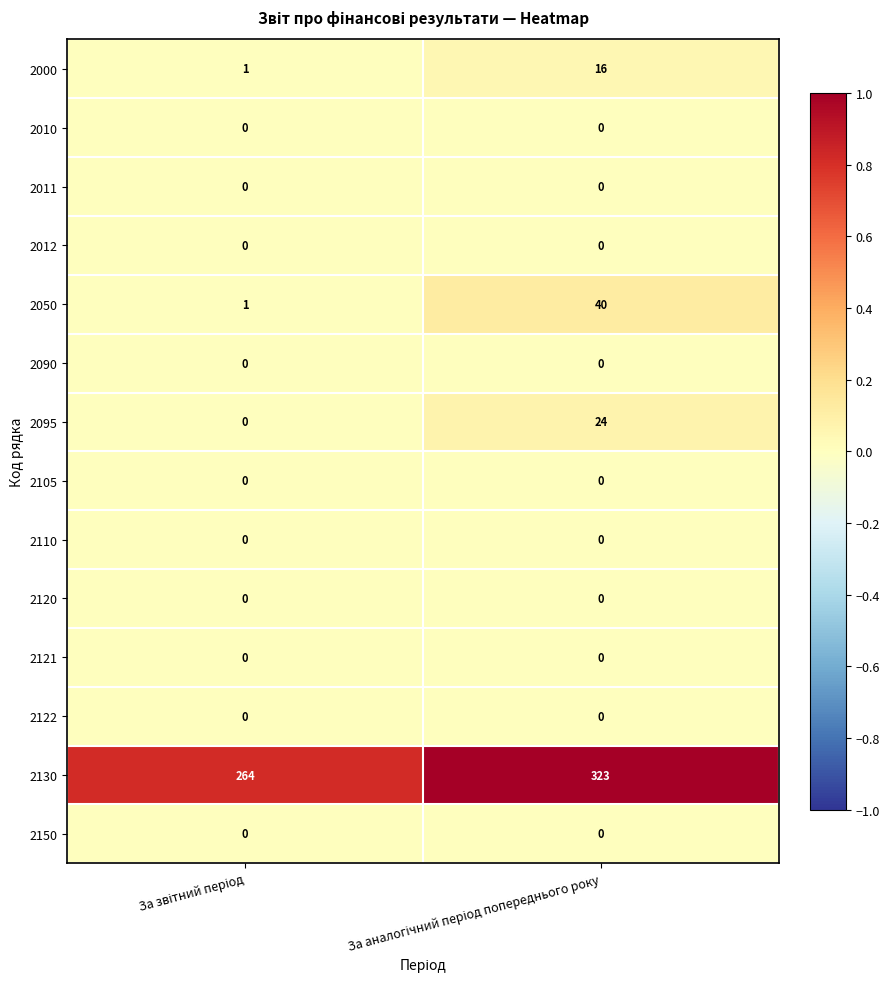

Which series has the largest total across all categories?

2130